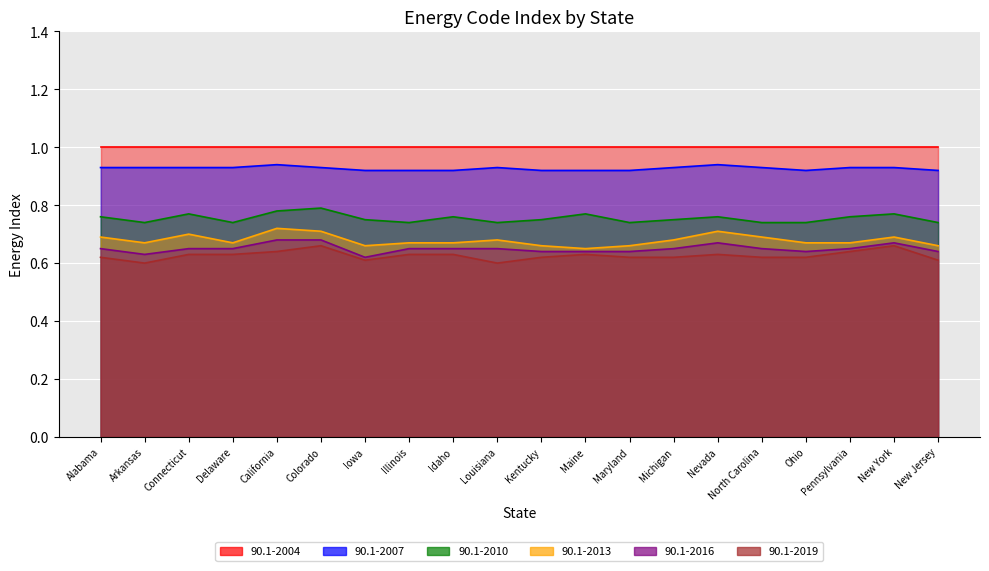

True or false: 90.1-2013 has a value of 0.7 at New Jersey.

True